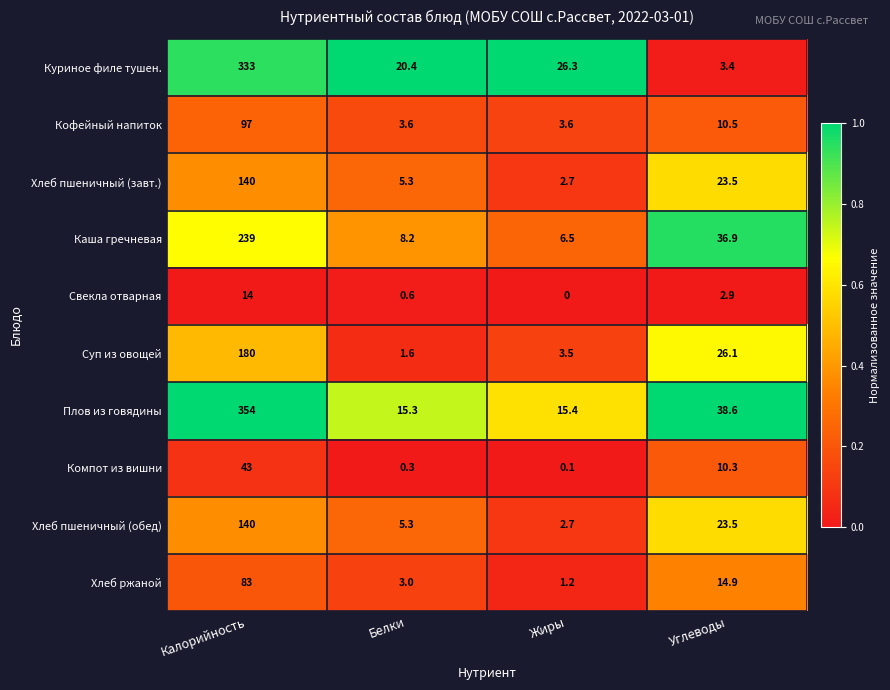

At which category is the sum across all series the highest?

Калорийность